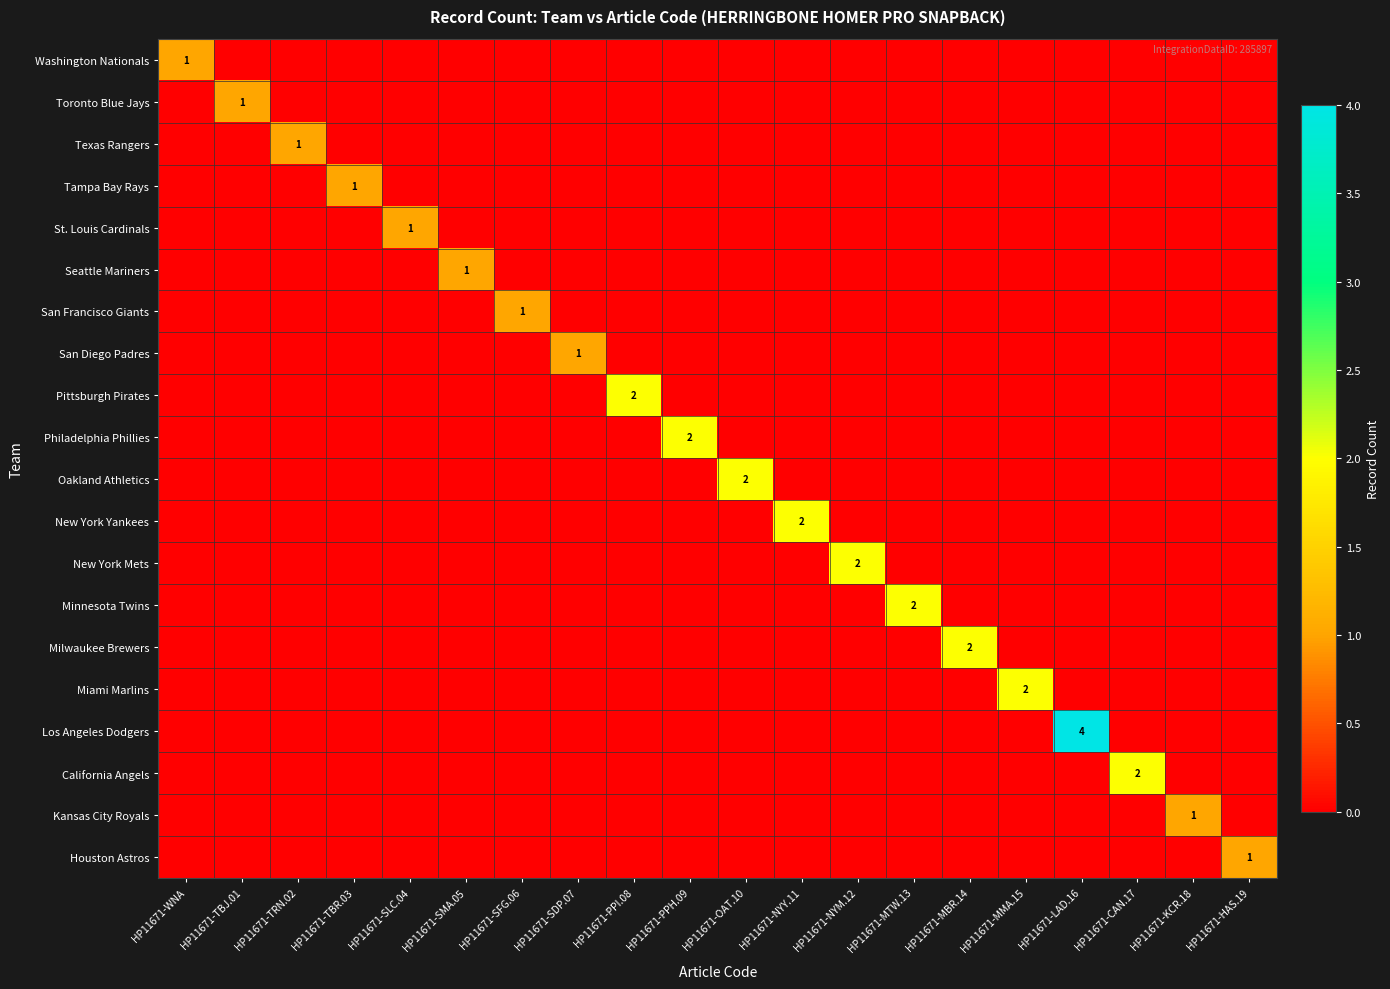

Rank the series at HP11671-SMA.05 from highest to lowest value.

Seattle Mariners, Washington Nationals, Toronto Blue Jays, Texas Rangers, Tampa Bay Rays, St. Louis Cardinals, San Francisco Giants, San Diego Padres, Pittsburgh Pirates, Philadelphia Phillies, Oakland Athletics, New York Yankees, New York Mets, Minnesota Twins, Milwaukee Brewers, Miami Marlins, Los Angeles Dodgers, California Angels, Kansas City Royals, Houston Astros